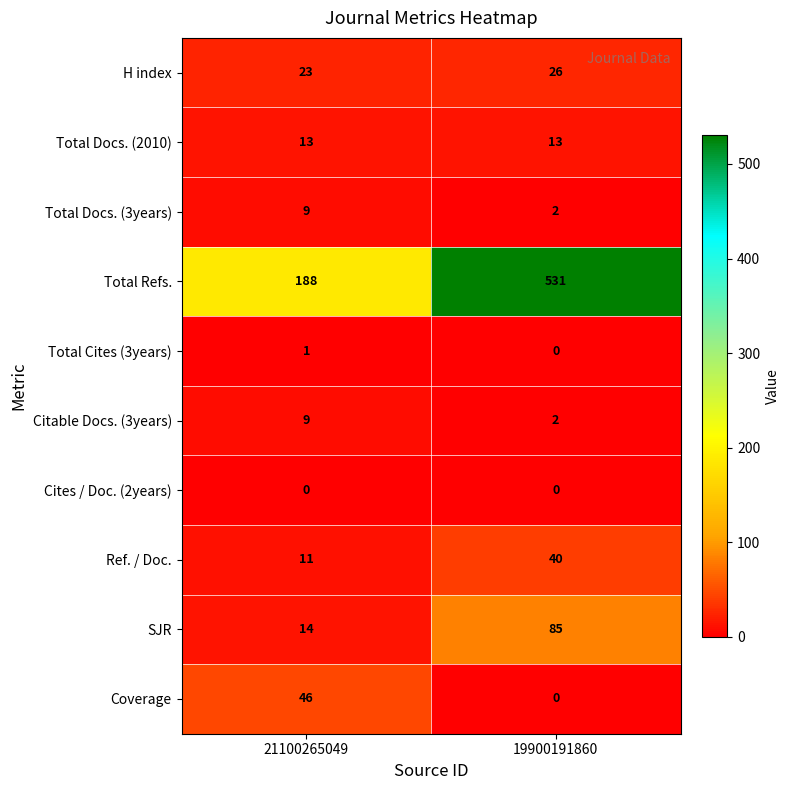

Which series has the largest range (max minus min)?

Total Refs.